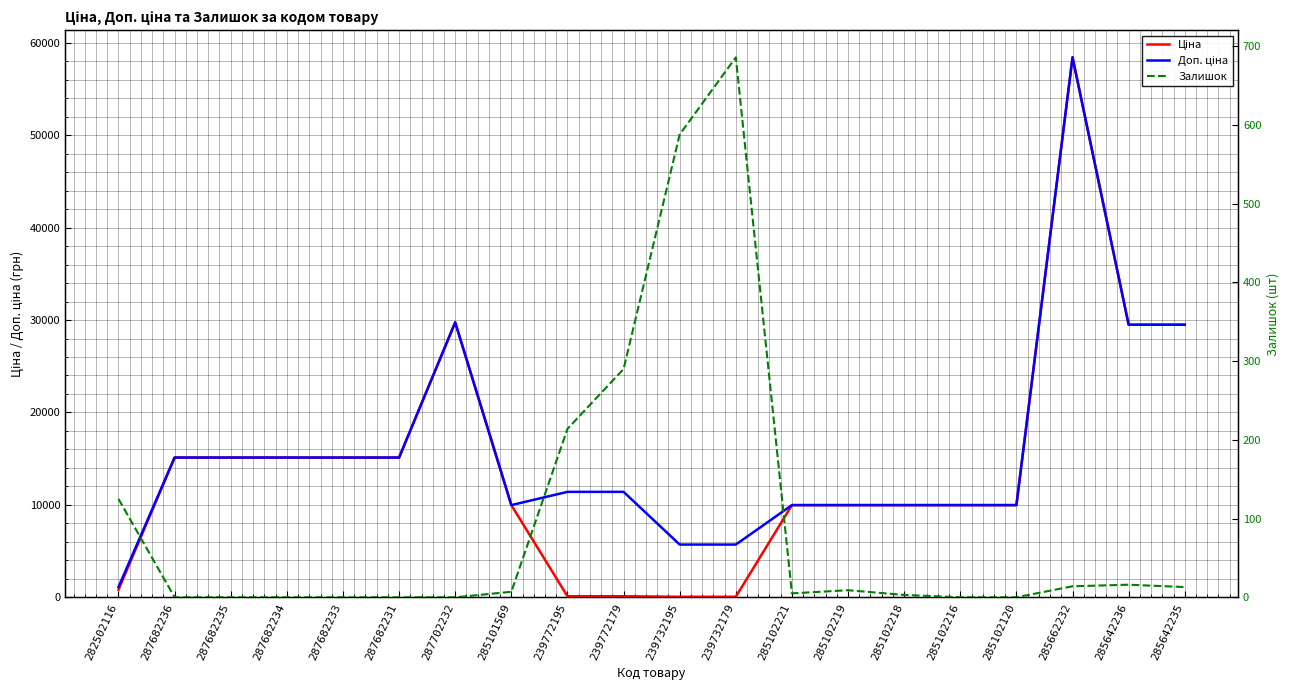

At which label does Залишок first exceed 7?

282502116